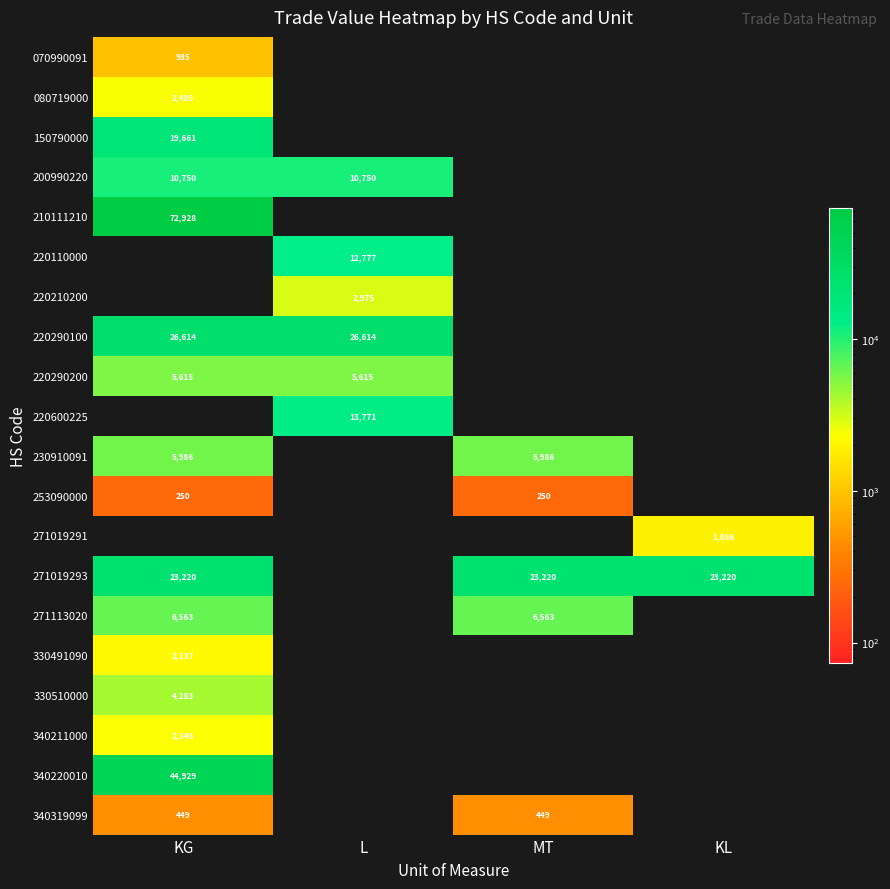

Is it true that 340211000 equals 3534 at KG?

False